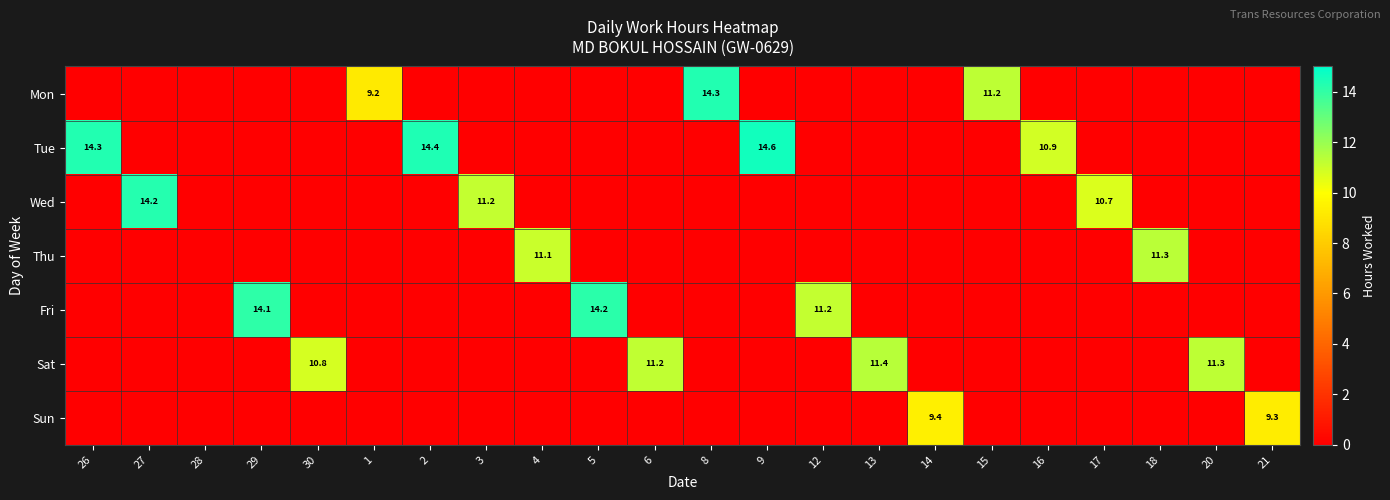

What is the difference between the second highest and minimum values in the Tue series?

14.4